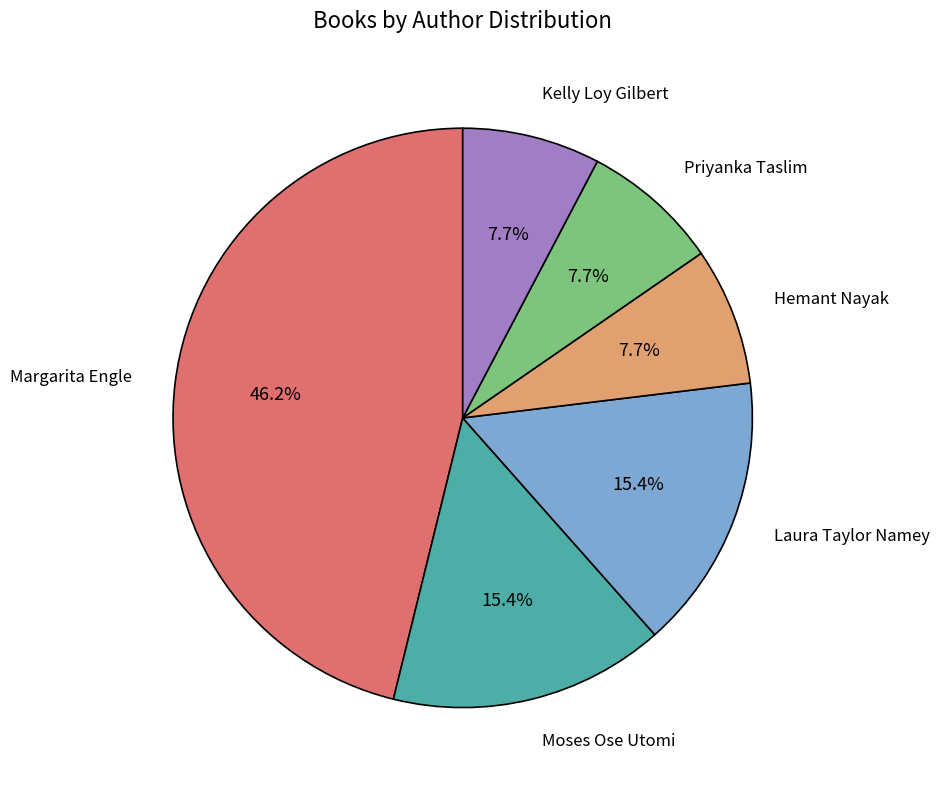

How many slices are in this pie chart?

6